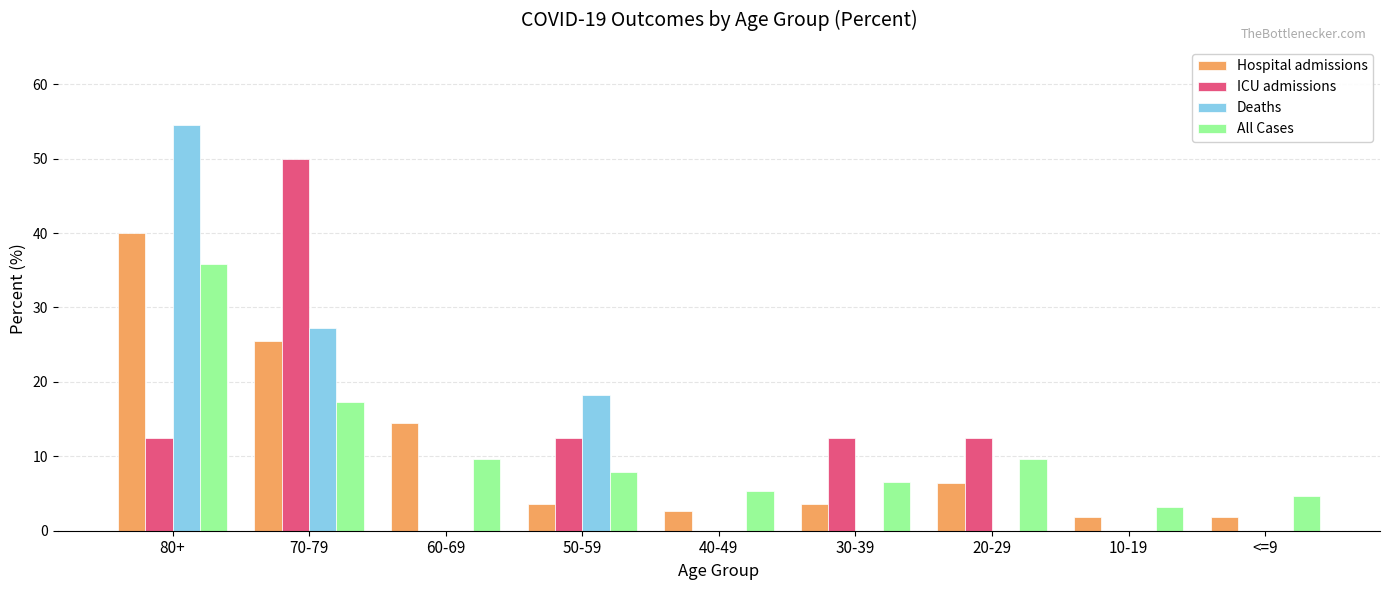

True or false: Hospital admissions has a value of 25.5 at 70-79.

True